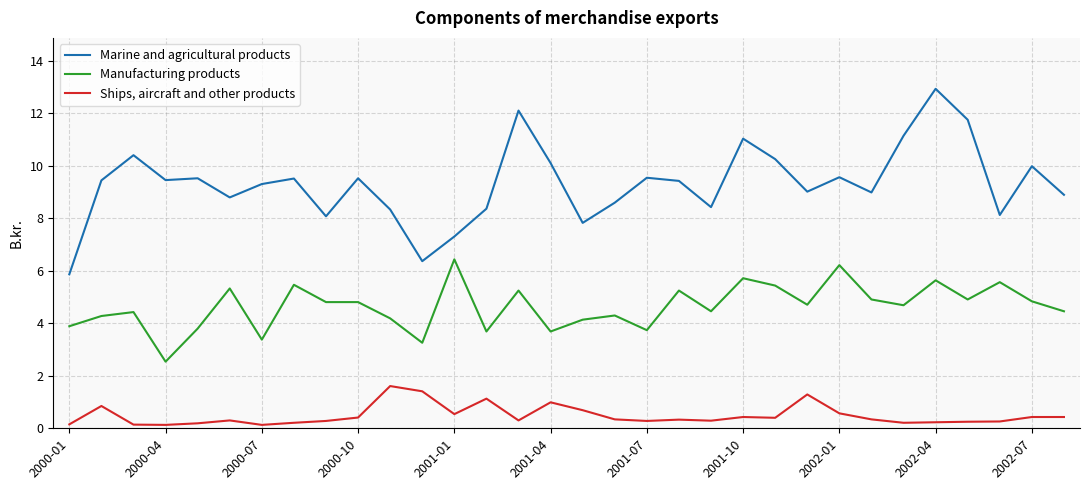

How many lines are shown in the chart?

3